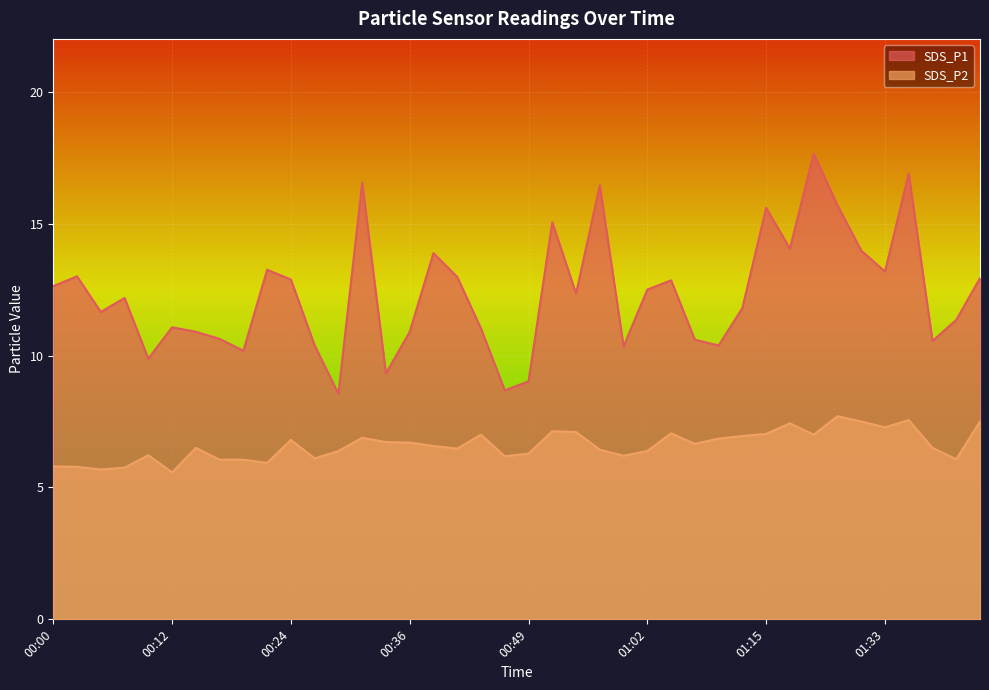

Reading right to left, transcribe all the data shown in this chart.

SDS_P1: 12.9	11.3	10.6	16.9	13.2	14.0	15.7	17.6	14.1	15.6	11.8	10.4	10.6	12.8	12.5	10.3	16.4	12.3	15.1	9.0	8.7	11.0	13.0	13.9	10.9	9.3	16.6	8.6	10.4	12.9	13.2	10.2	10.6	10.9	11.1	9.9	12.2	11.7	13.0	12.6
SDS_P2: 7.5	6.1	6.5	7.5	7.3	7.5	7.7	7.0	7.4	7.0	7.0	6.8	6.7	7.0	6.4	6.2	6.4	7.1	7.1	6.3	6.2	7.0	6.5	6.6	6.7	6.7	6.9	6.4	6.1	6.8	5.9	6.0	6.0	6.5	5.6	6.2	5.8	5.7	5.8	5.8